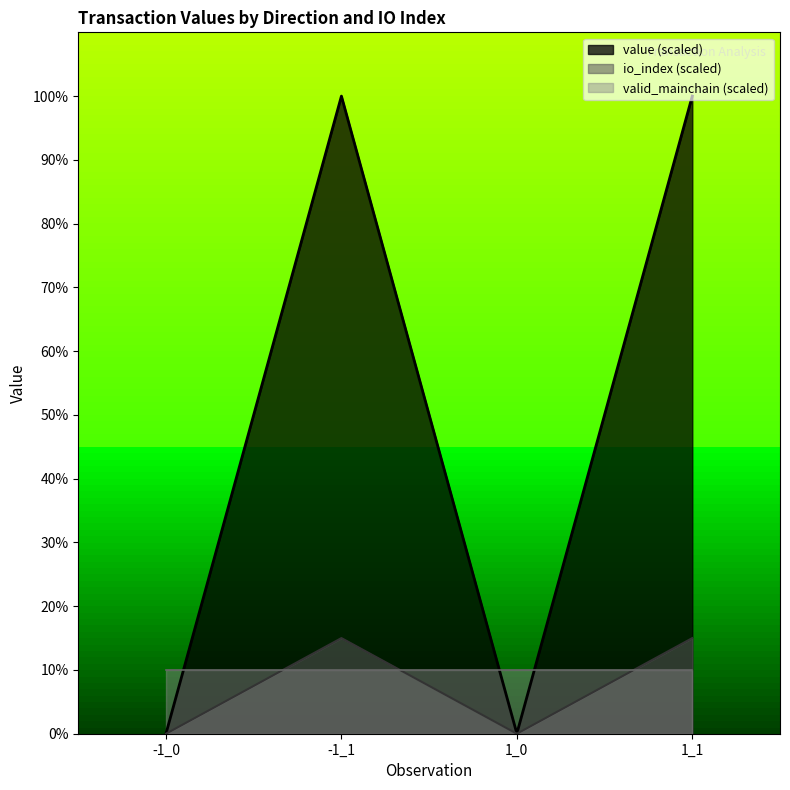

List the series in order of their peak value, lowest first.

valid_mainchain (scaled), io_index (scaled), value (scaled)